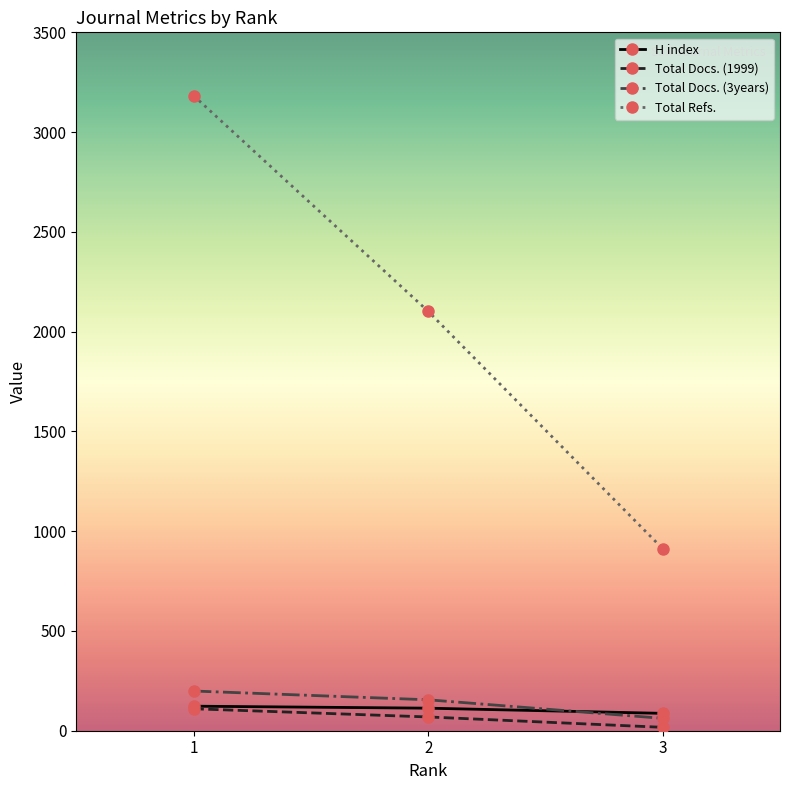

Count the number of categories in the chart.

3